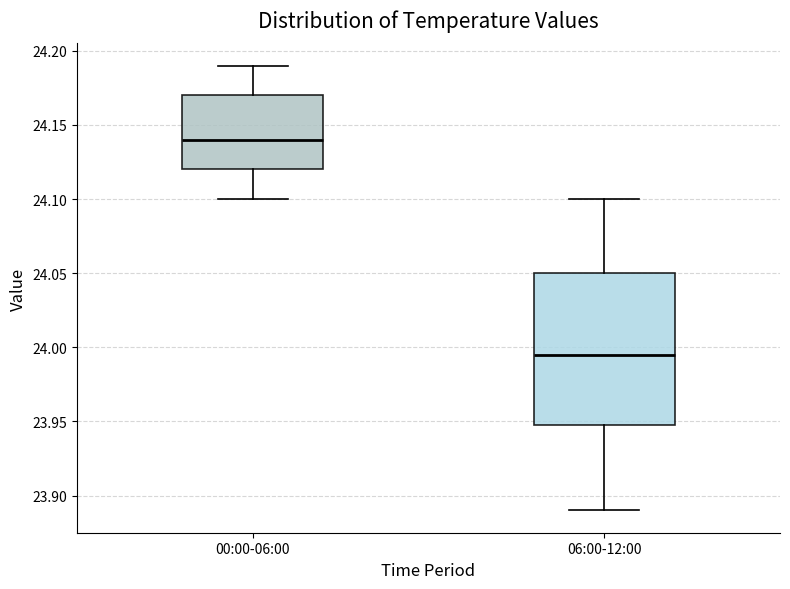

Comparing the boxes themselves (not the whiskers), which one is the tallest?

06:00-12:00